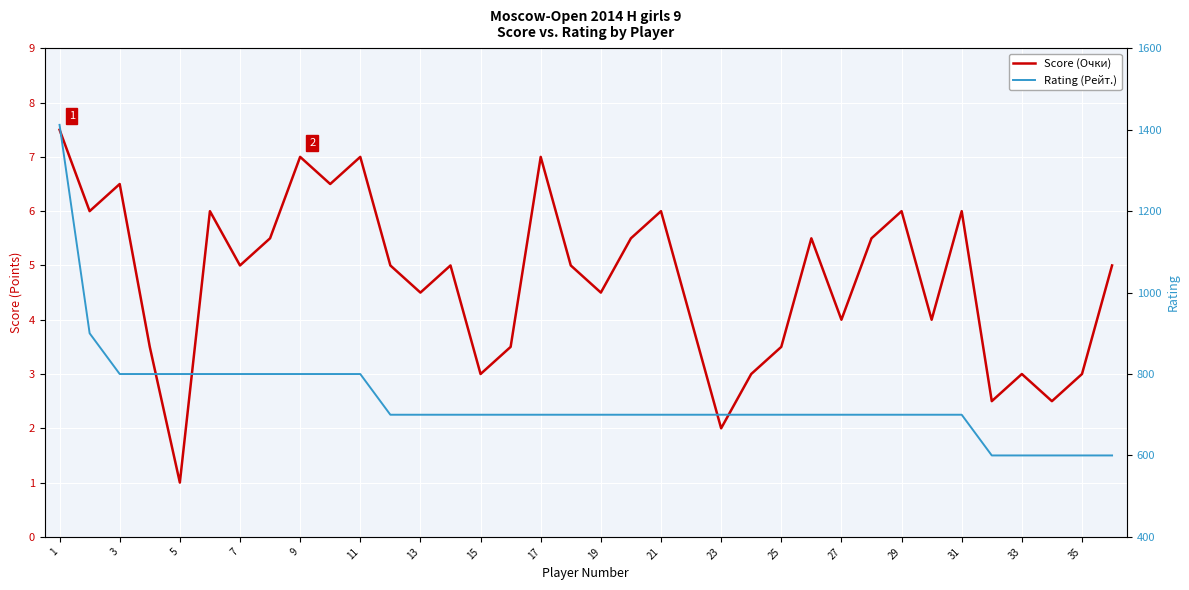

What is the value of the Rating (Рейт.) point at the 16th from the left?

700.0